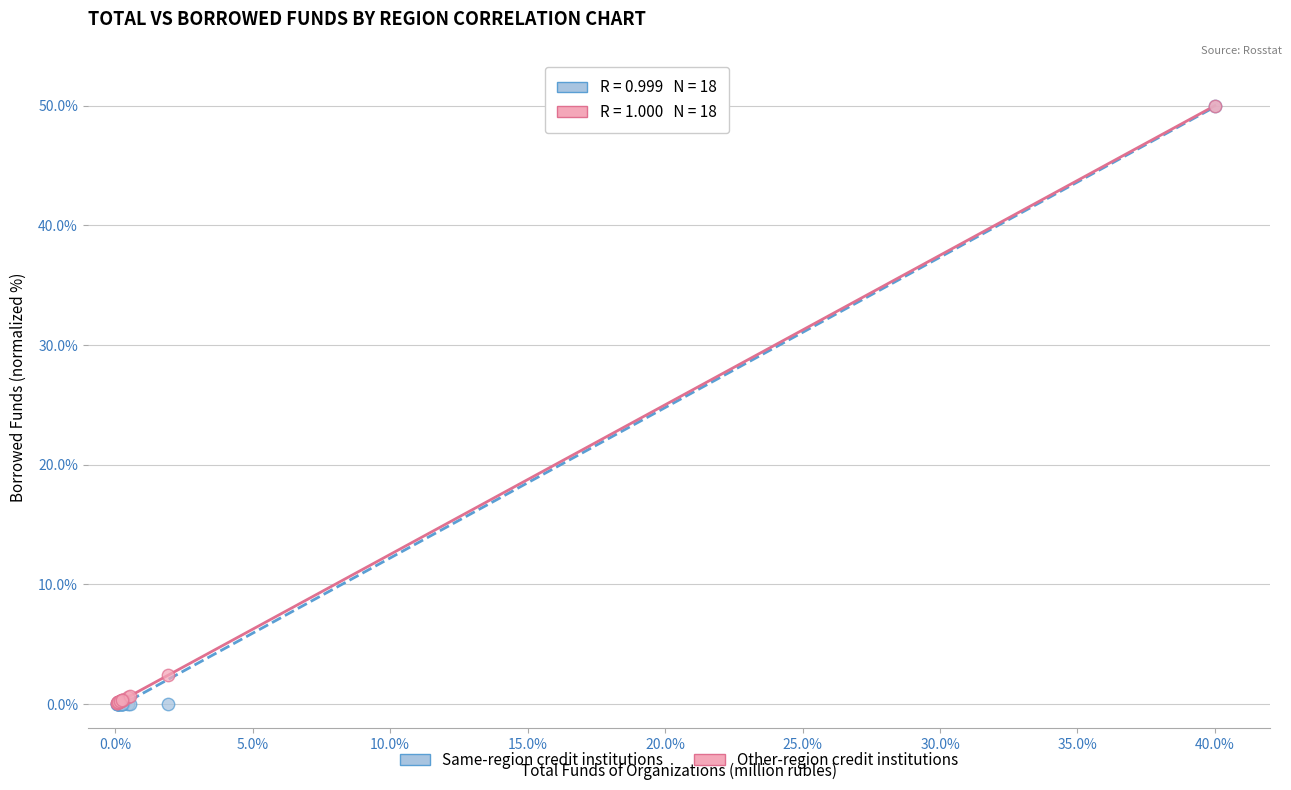

Across all series, what Y value is closest to 25?

2.4